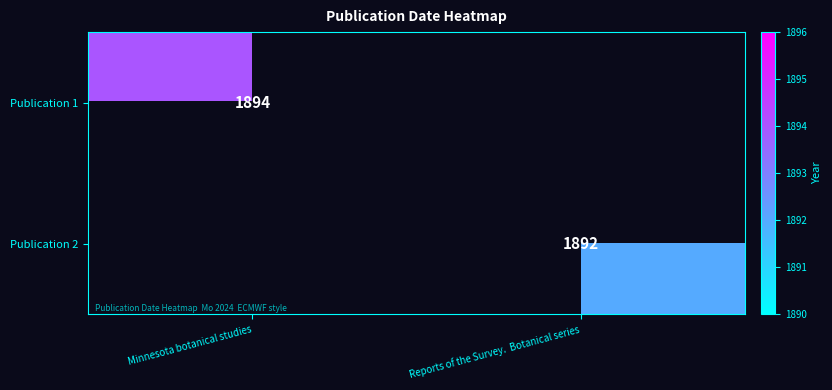

Count the number of data series in this chart.

2